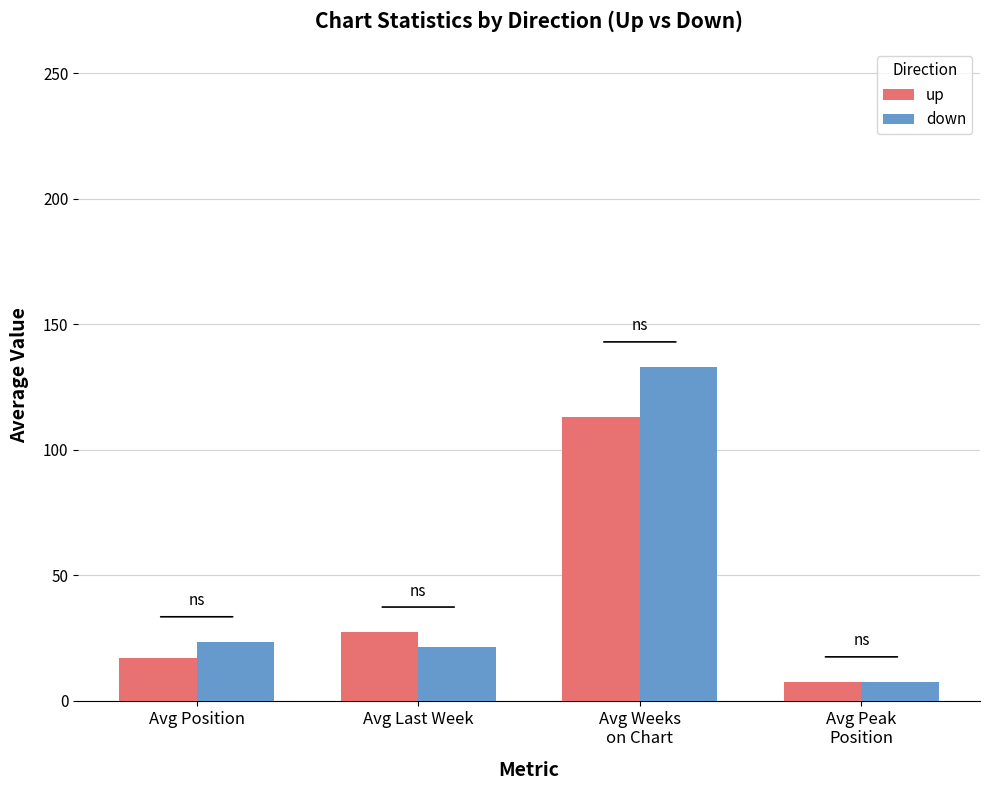

Rank the series at Avg Position from highest to lowest value.

down, up